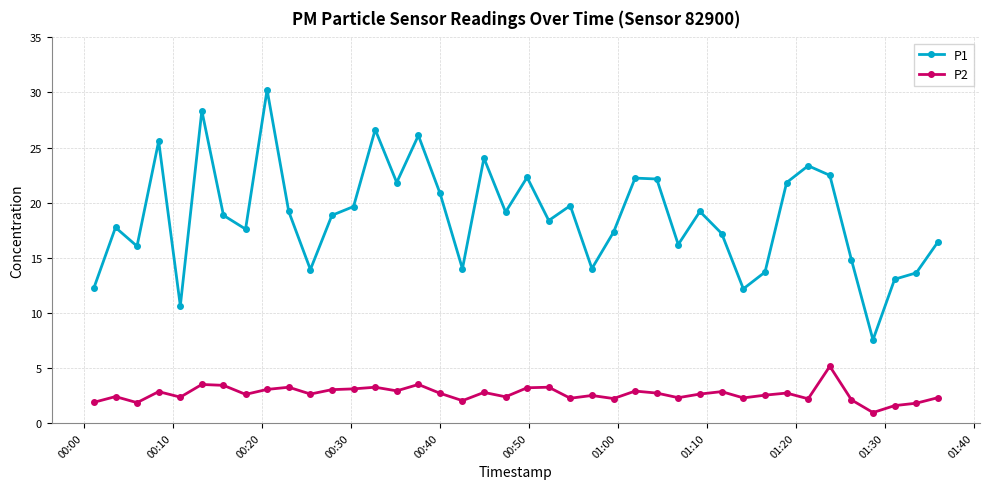

True or false: P2 and P1 intersect in this chart.

False